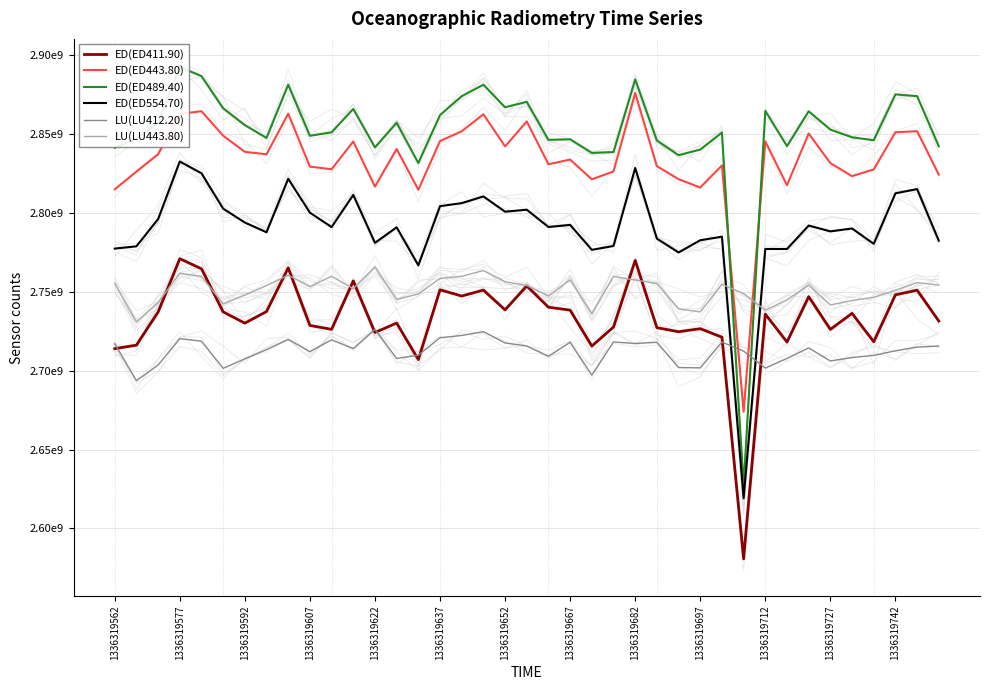

How many values in the ED(ED411.90) series are below 2735885659?

19